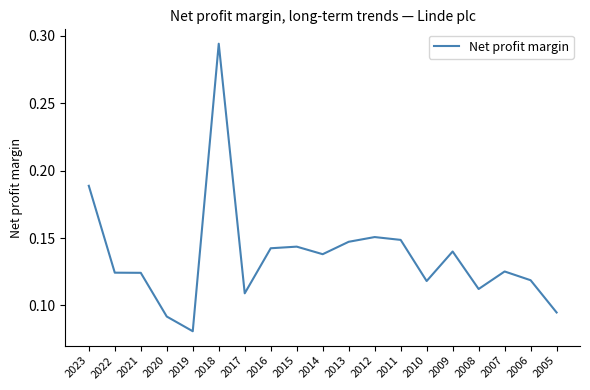

At which category does the chart reach its peak across all series?

2018